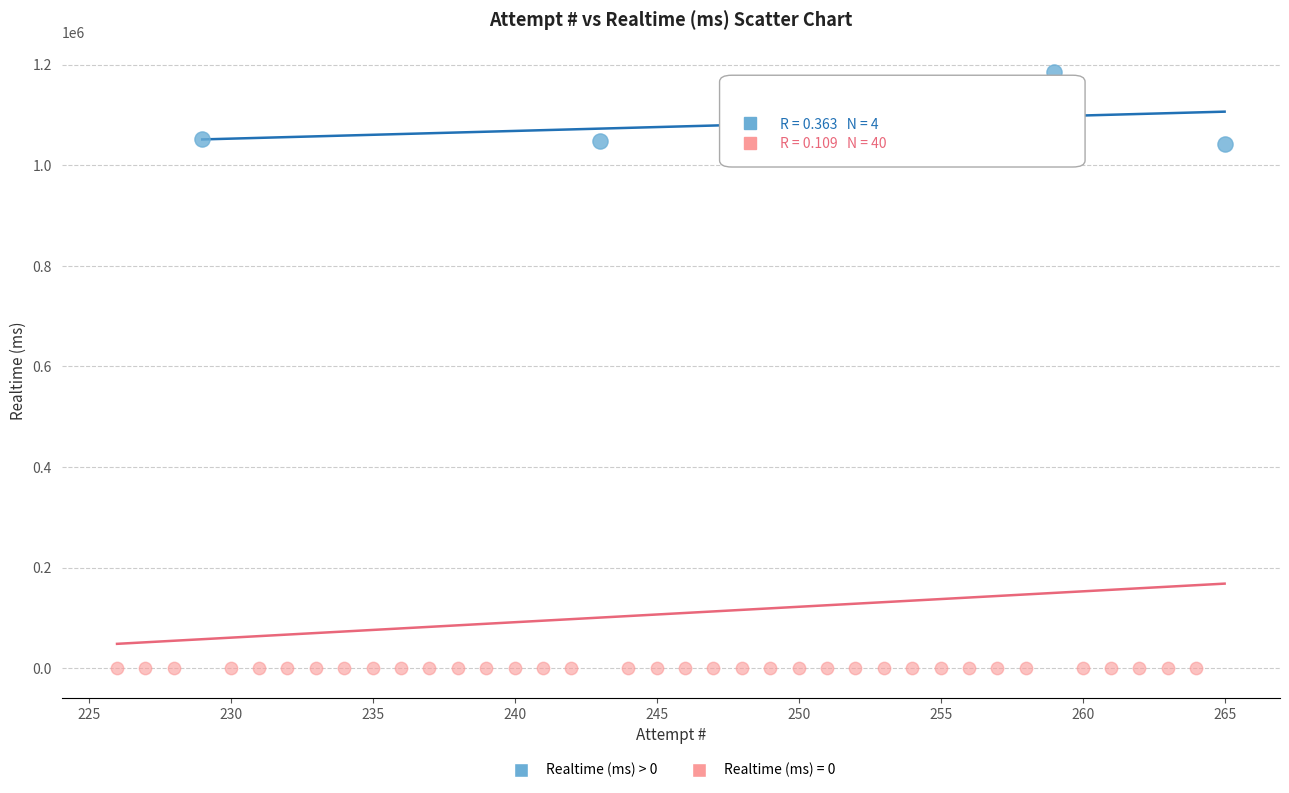

Which series reaches the minimum Y coordinate?

Realtime (ms) = 0